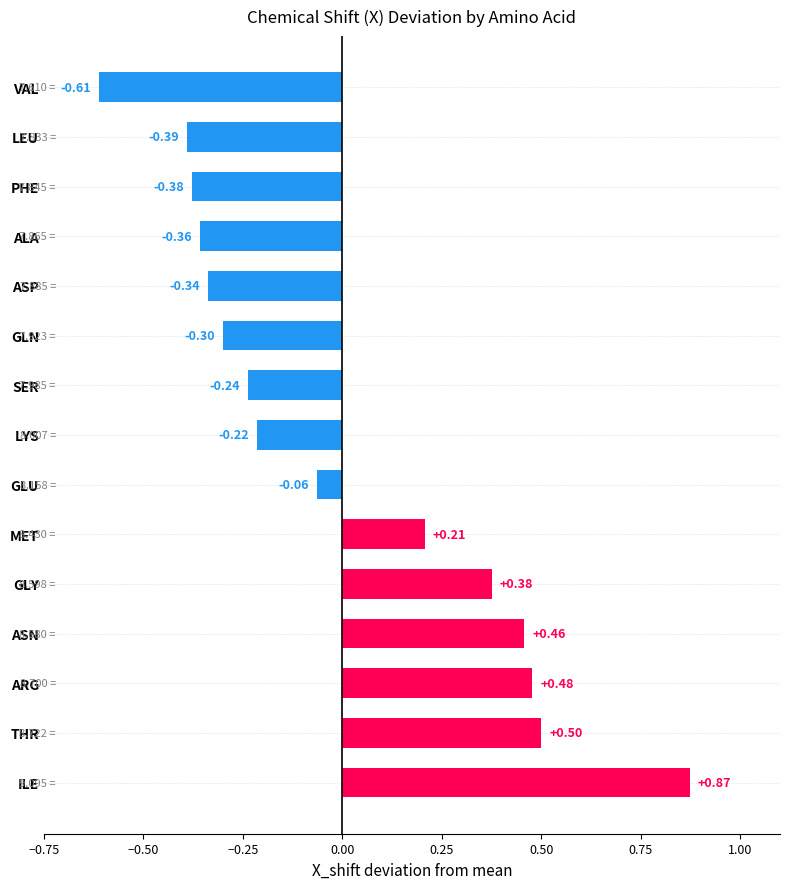

Which label corresponds to the smallest value in the chart?

VAL